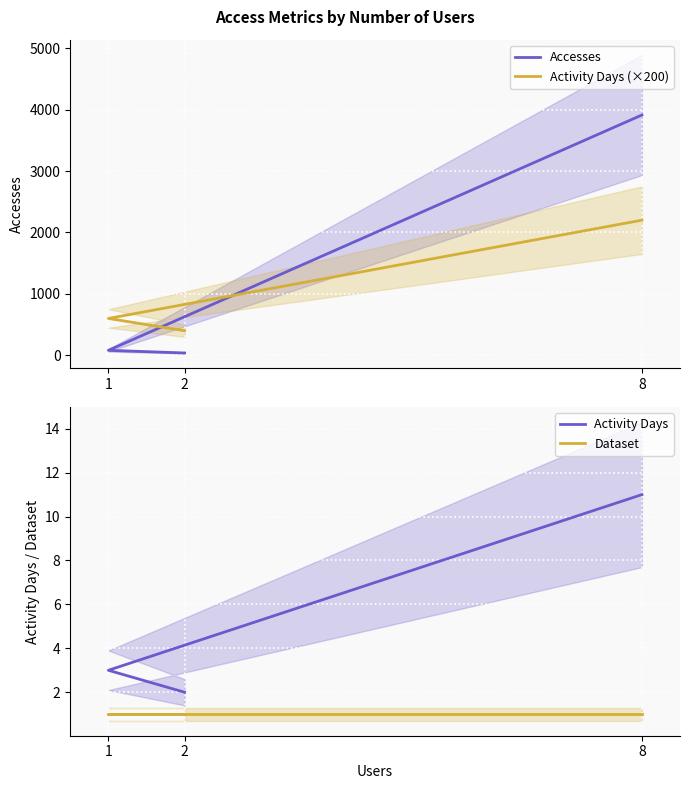

Reading left to right, what are all the values shown in this chart?

Accesses: 8=3912	1=81	2=38
Activity Days (×200): 8=2200	1=600	2=400
Activity Days: 8=11	1=3	2=2
Dataset: 8=1	1=1	2=1